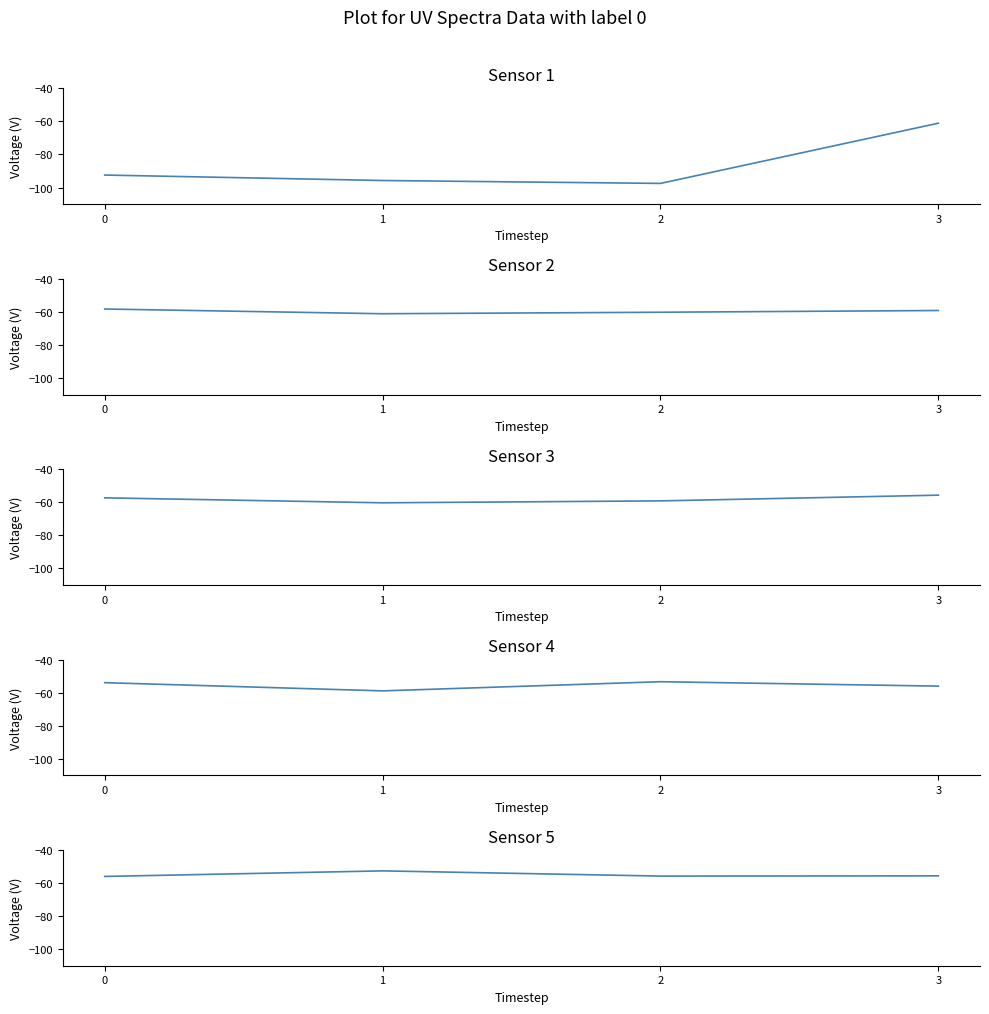

What are all the series names shown in the legend?

Sensor 1, Sensor 2, Sensor 3, Sensor 4, Sensor 5